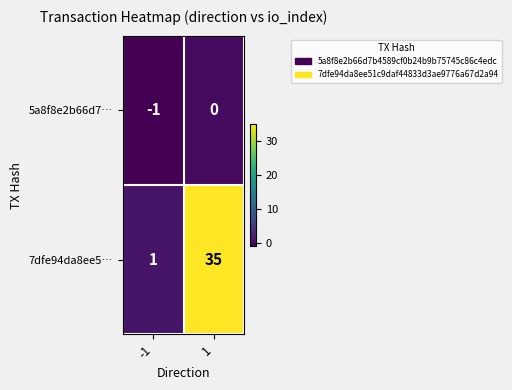

What is the total value across all series at 1?

35